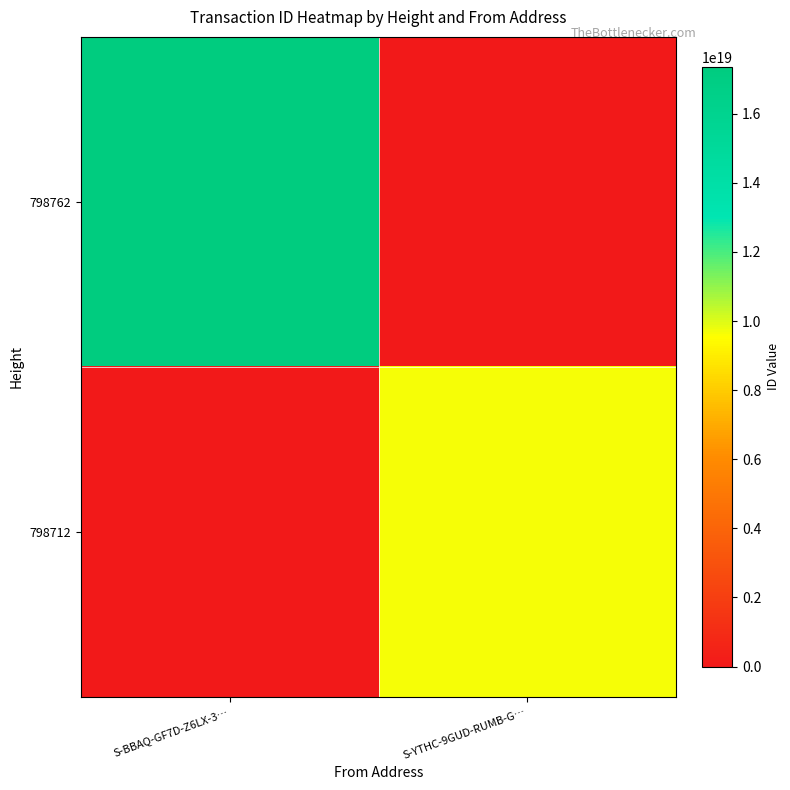

What is the spread (max minus min) of values at S-BBAQ-GF7D-Z6LX-3…?

17343207079238758400